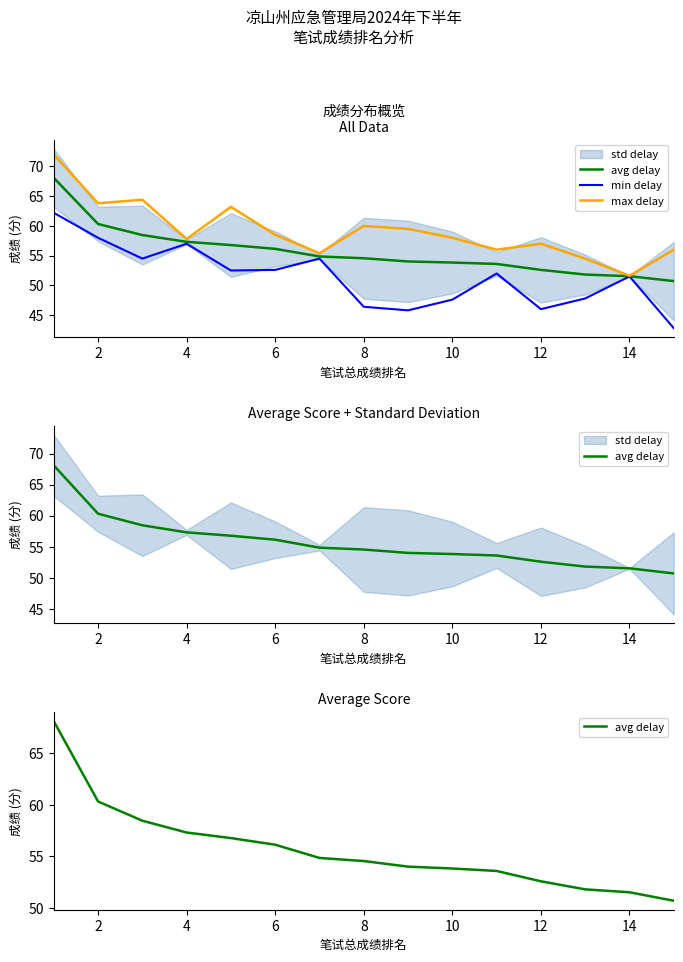

What is the average value of the min delay series?

51.4